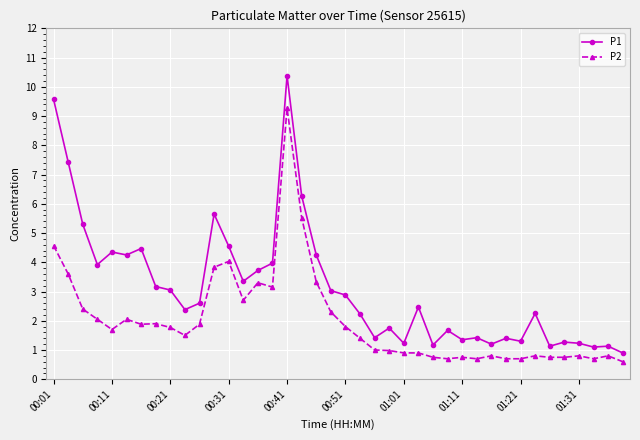

True or false: P1 and P2 intersect in this chart.

False